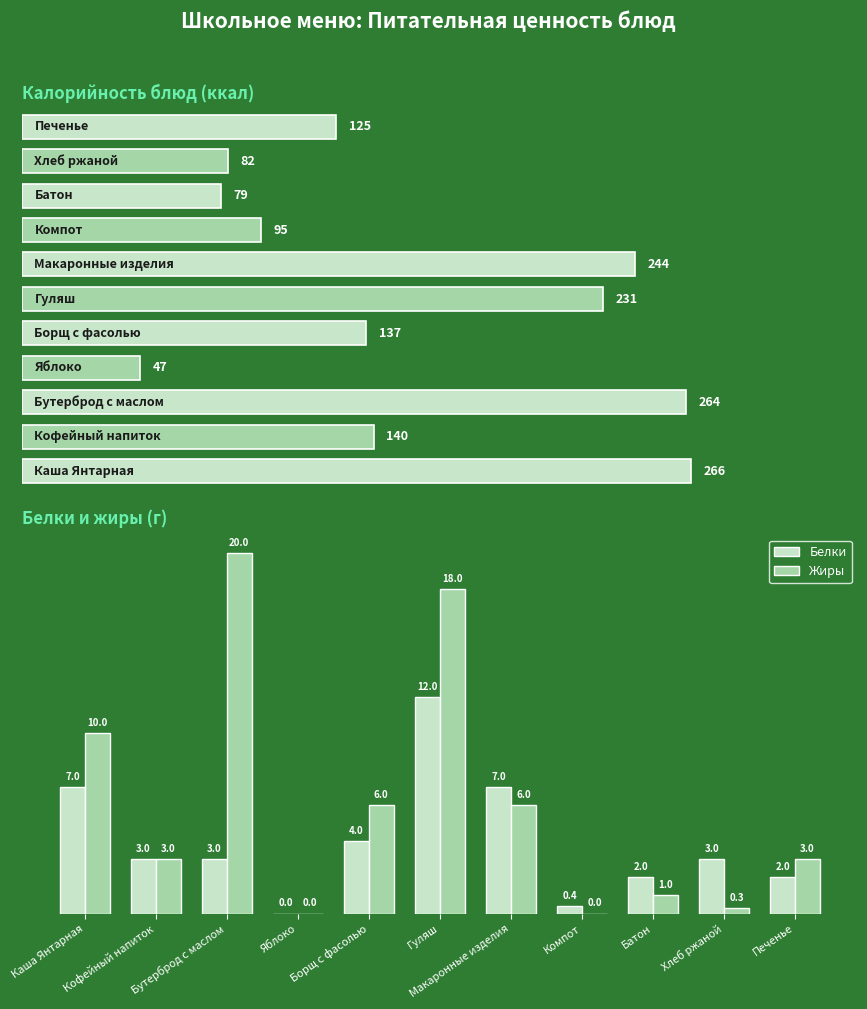

At Печенье, list the series in order from smallest to largest.

Белки, Жиры